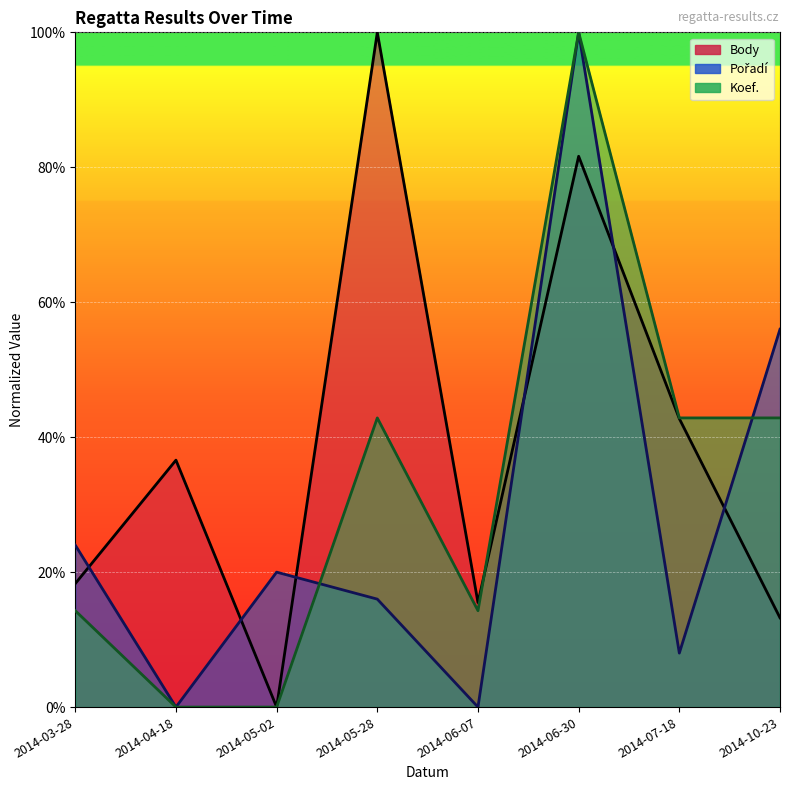

What position from the right is 2014-06-30?

3